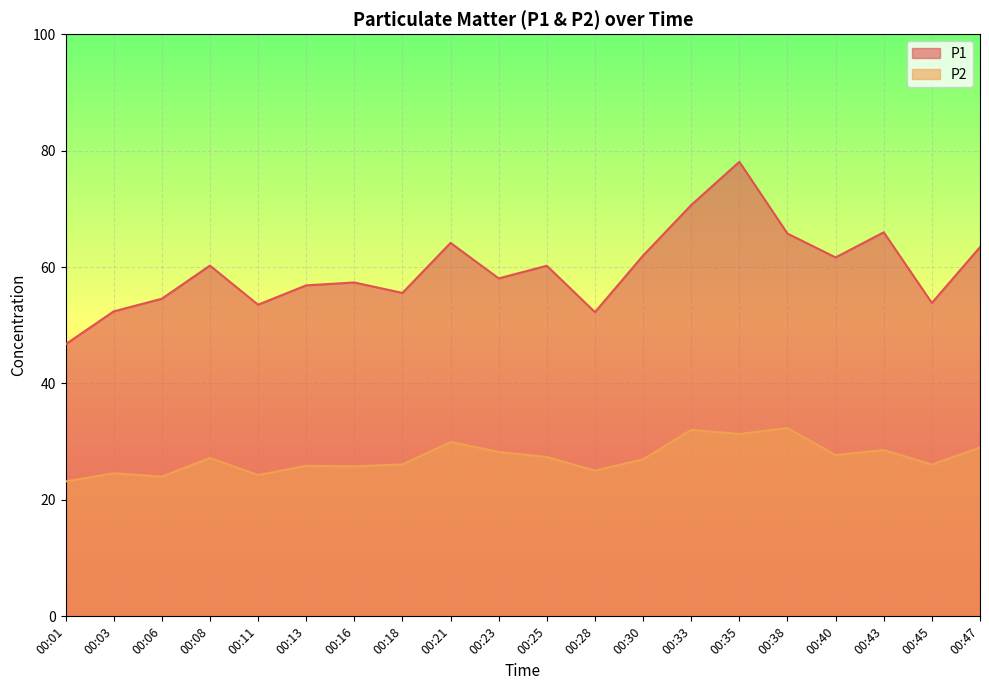

Reading left to right, transcribe all the data shown in this chart.

P1: 46.7	52.4	54.5	60.2	53.5	56.9	57.4	55.5	64.2	58.0	60.2	52.2	62.0	70.7	78.1	65.8	61.6	66.0	53.8	63.4
P2: 23.2	24.6	24.0	27.2	24.3	25.9	25.8	26.1	29.9	28.2	27.4	25.0	27.0	32.0	31.3	32.4	27.7	28.6	26.1	29.0